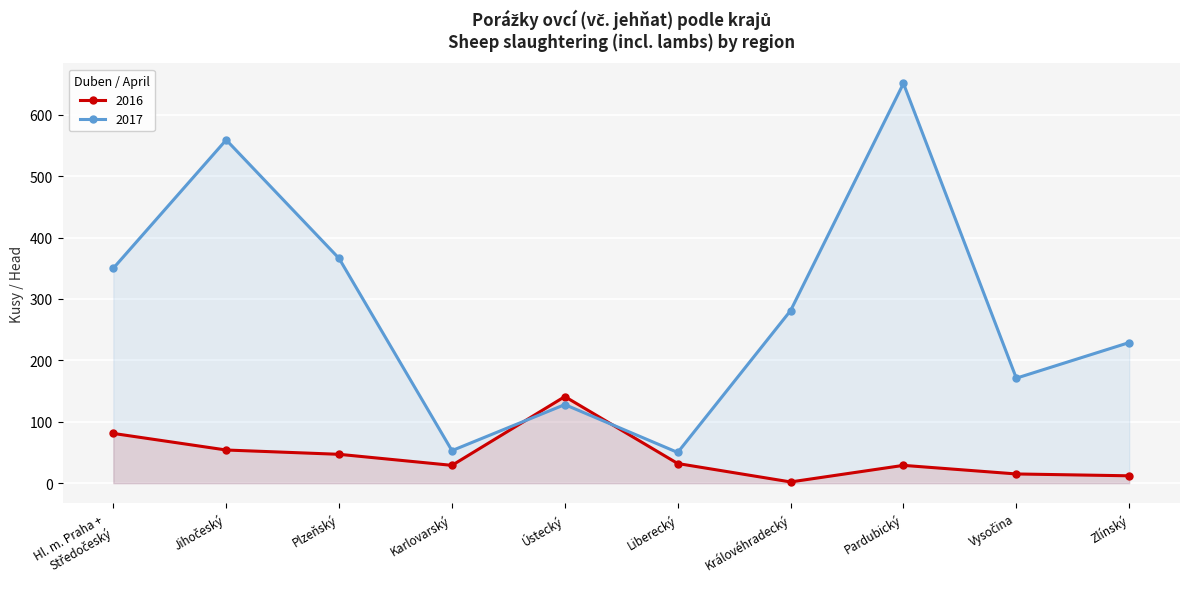

What is the sum of all 2016 values?

442